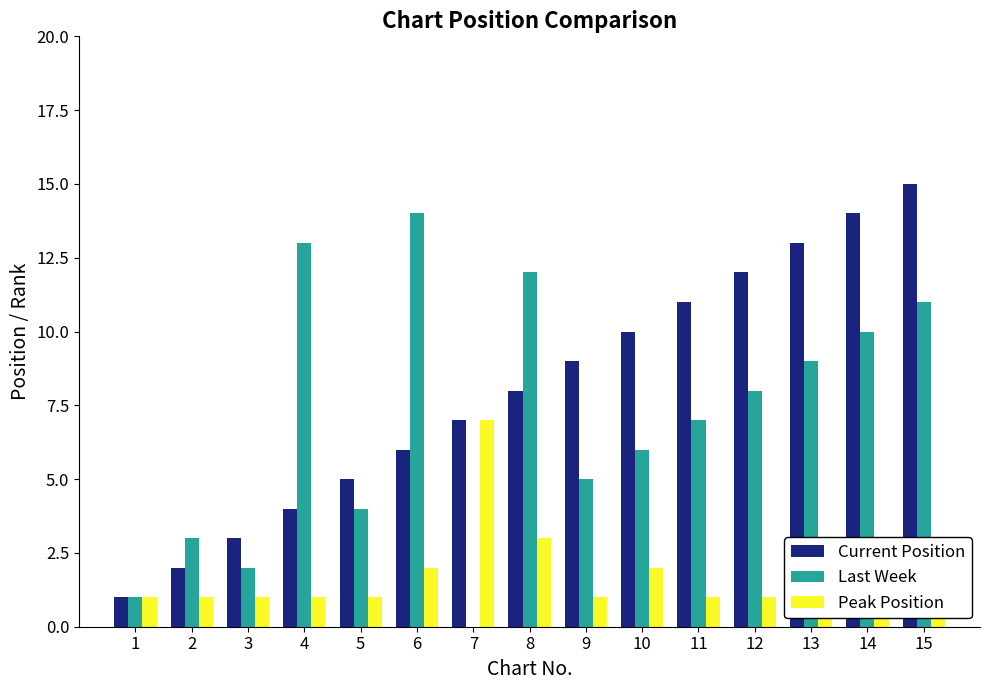

Reading left to right, what are all the values shown in this chart?

Current Position: 1=1	2=2	3=3	4=4	5=5	6=6	7=7	8=8	9=9	10=10	11=11	12=12	13=13	14=14	15=15
Last Week: 1=1	2=3	3=2	4=13	5=4	6=14	7=0	8=12	9=5	10=6	11=7	12=8	13=9	14=10	15=11
Peak Position: 1=1	2=1	3=1	4=1	5=1	6=2	7=7	8=3	9=1	10=2	11=1	12=1	13=2	14=1	15=2